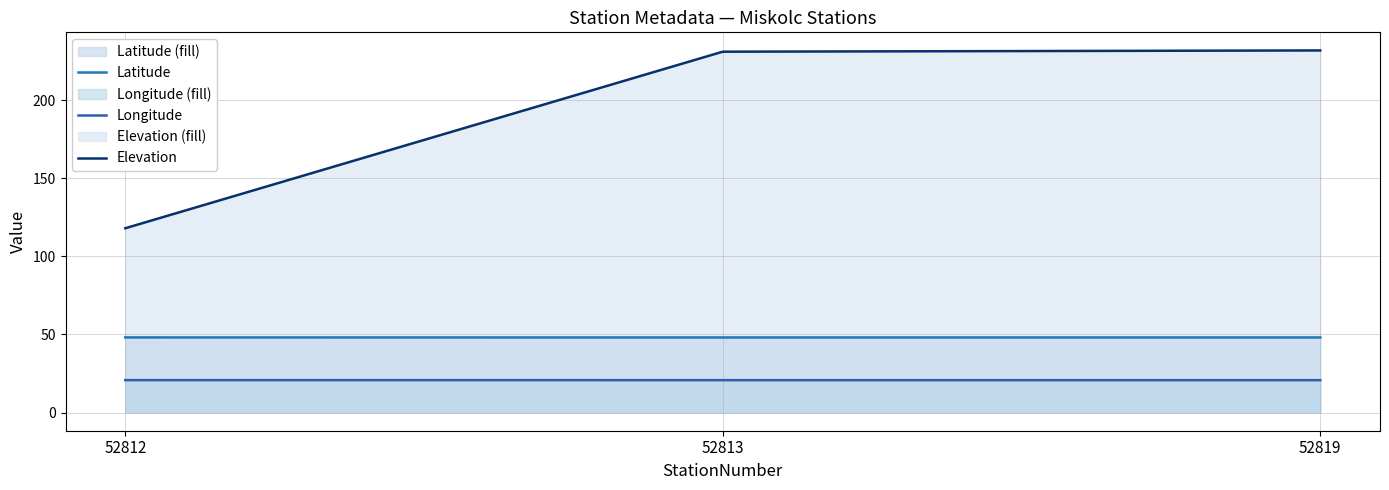

Is it true that Latitude equals 32.4 at 52819?

False